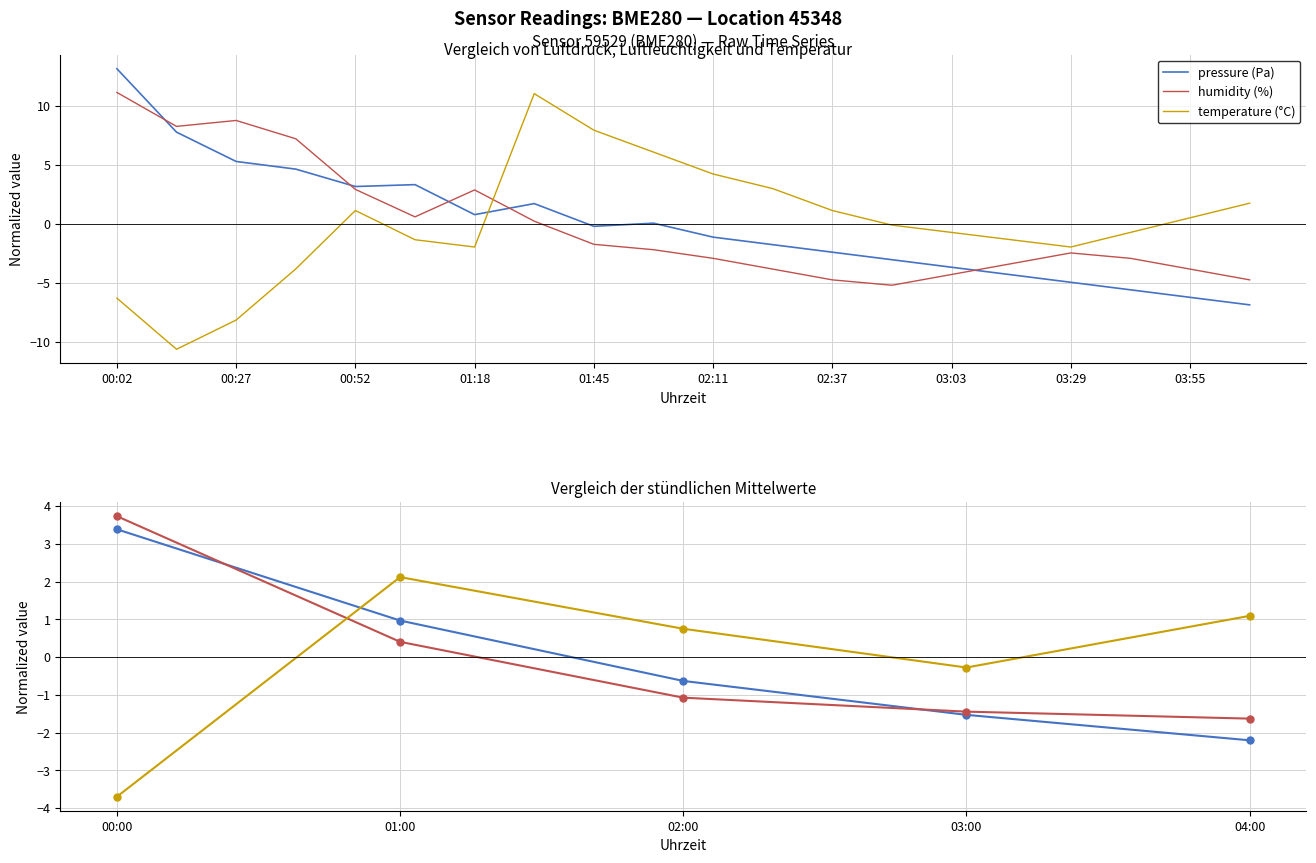

How many times do humidity (%) and pressure (Pa) cross each other?

2